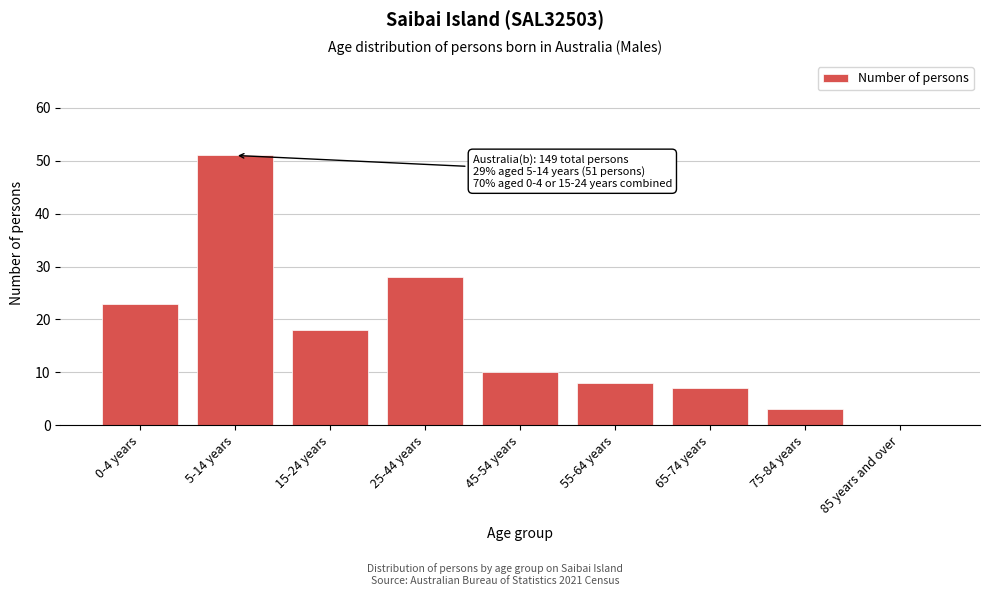

Reading left to right, list all the values displayed in this chart.

0-4 years=23	5-14 years=51	15-24 years=18	25-44 years=28	45-54 years=10	55-64 years=8	65-74 years=7	75-84 years=3	85 years and over=0